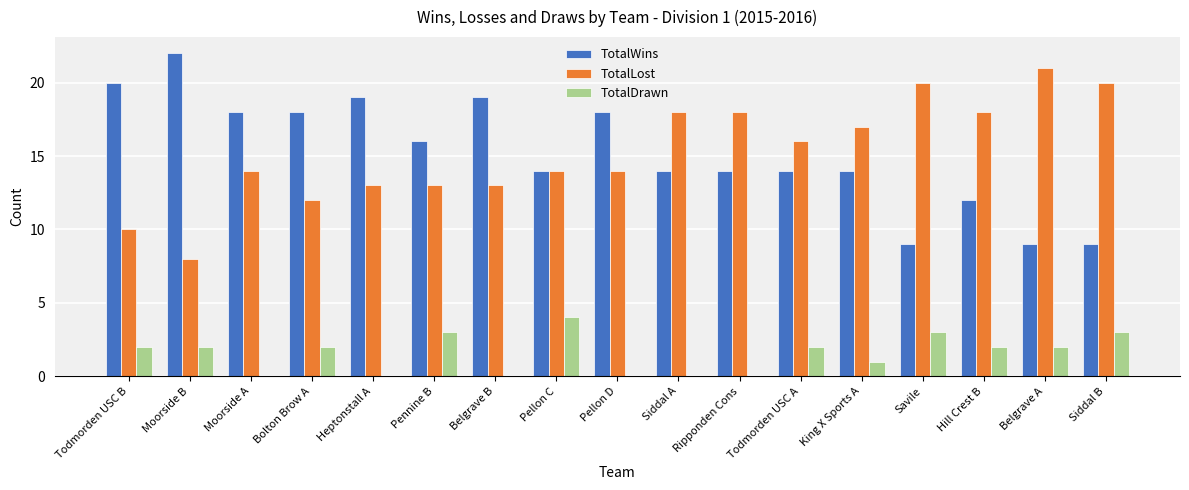

Count the TotalDrawn values in the range 0 to 2.

13